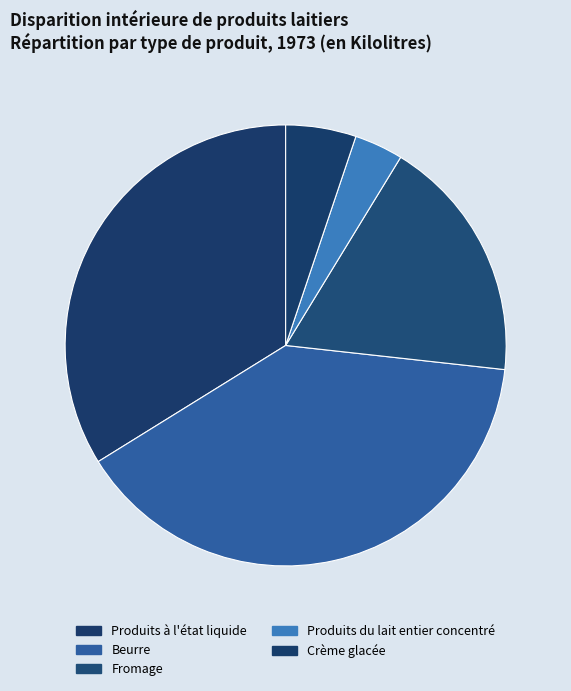

Which has a higher value, Crème glacée or Produits à l'état liquide?

Produits à l'état liquide